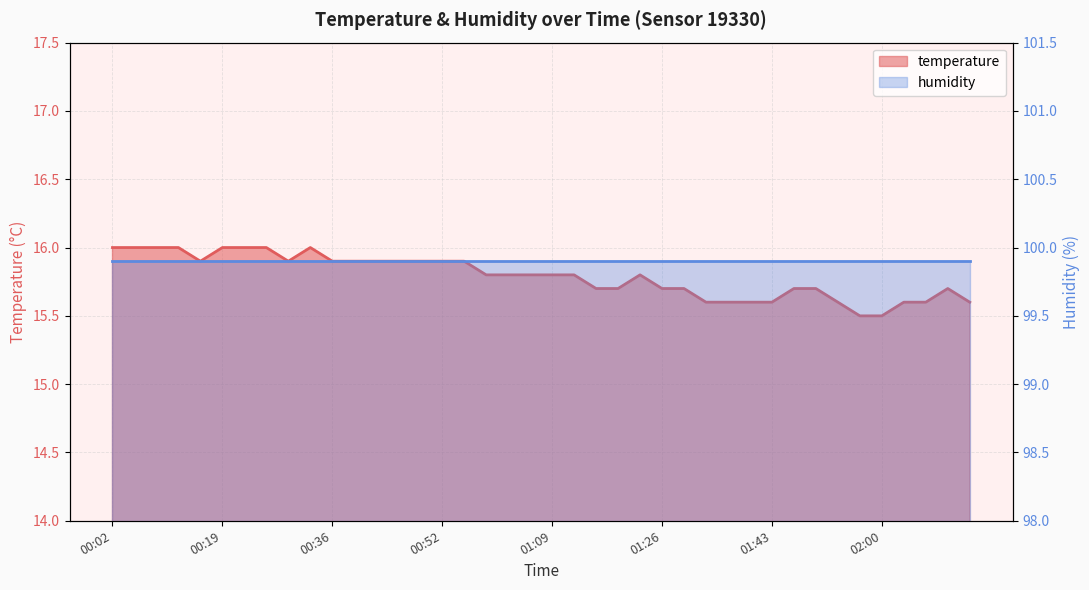

What is the label of the 5th point from the left?

00:15